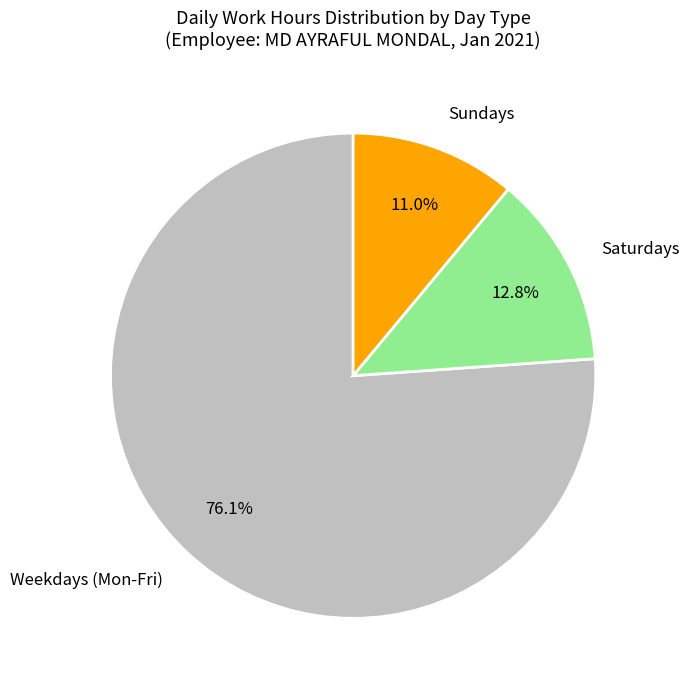

How many segments does this pie chart have?

3